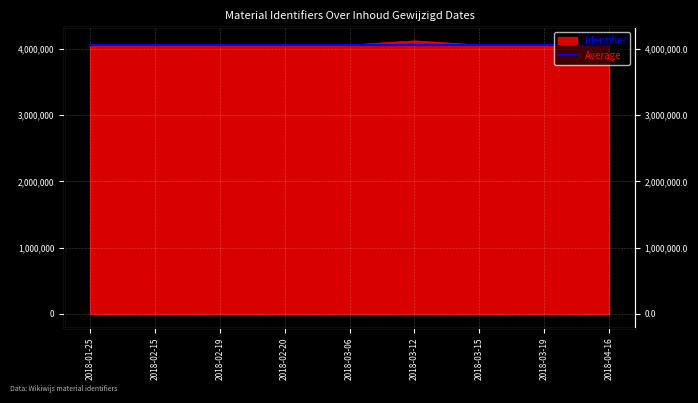

What is the label of the 7th point from the left?

2018-03-15